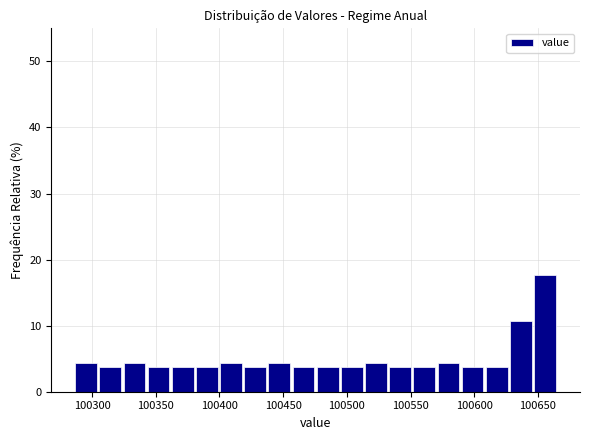

Around what value on the x-axis is the tallest bar? Give the approximate position of its centre, as read against the axis.

100655